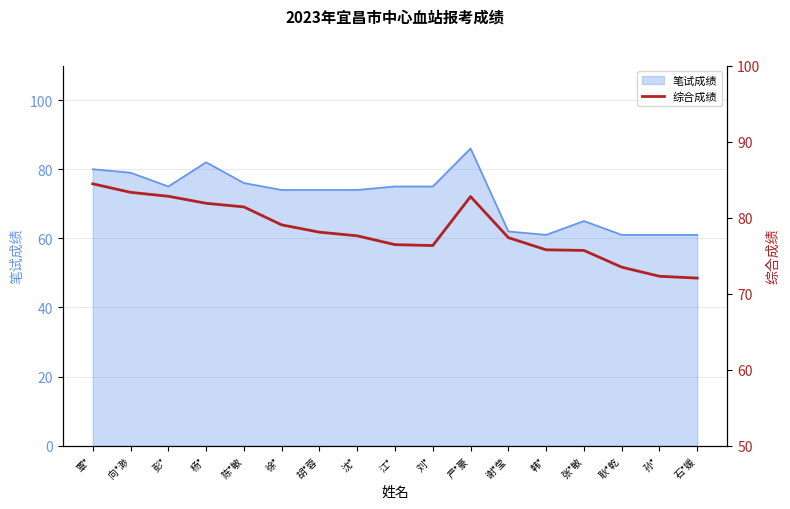

What is the lowest value of the 笔试成绩 series?

61